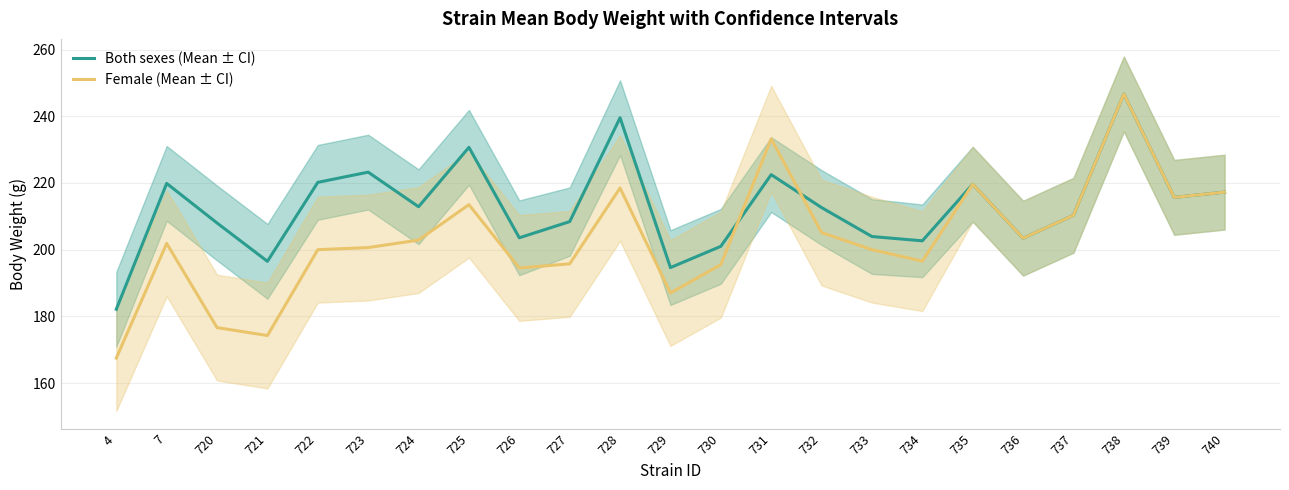

What is the value of the Both sexes (Mean ± CI) point at the 7th from the left?

212.9